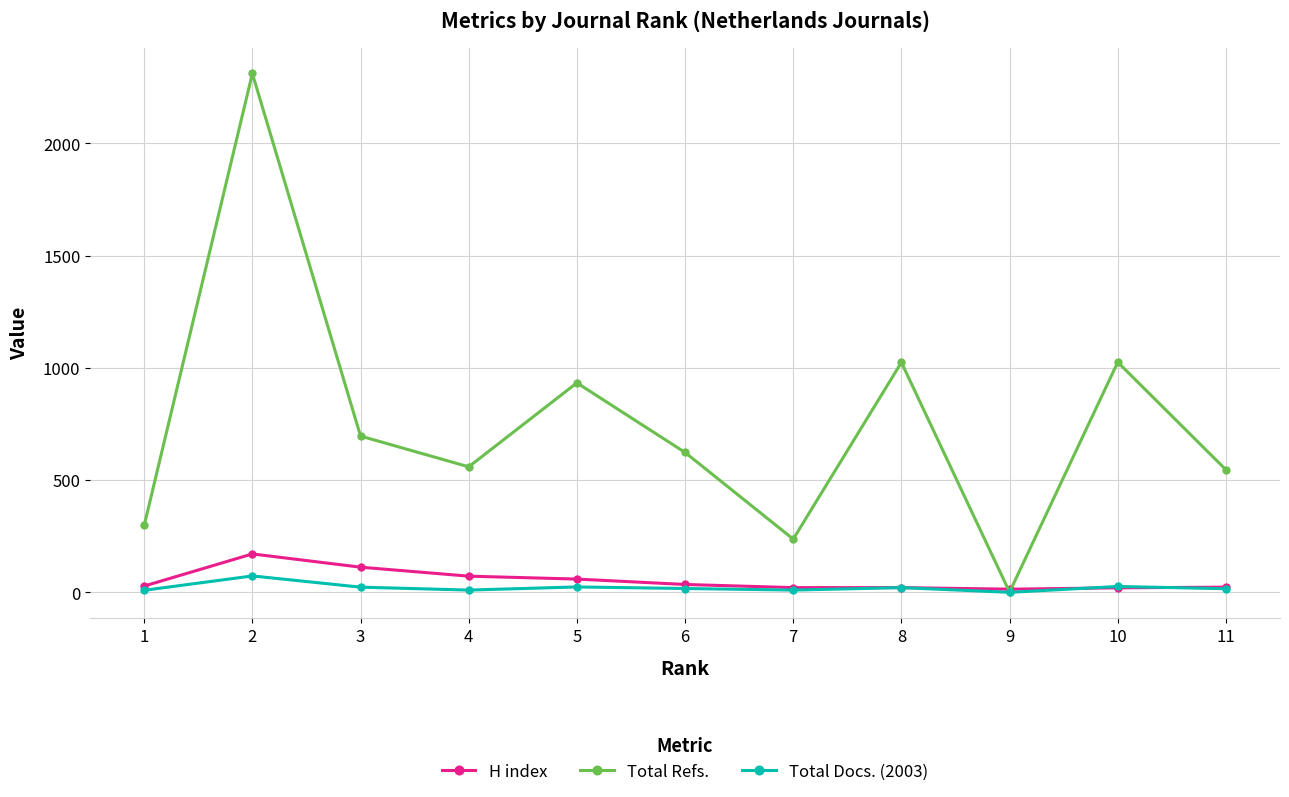

The value of Total Docs. (2003) at 2 is 73. True or false?

True